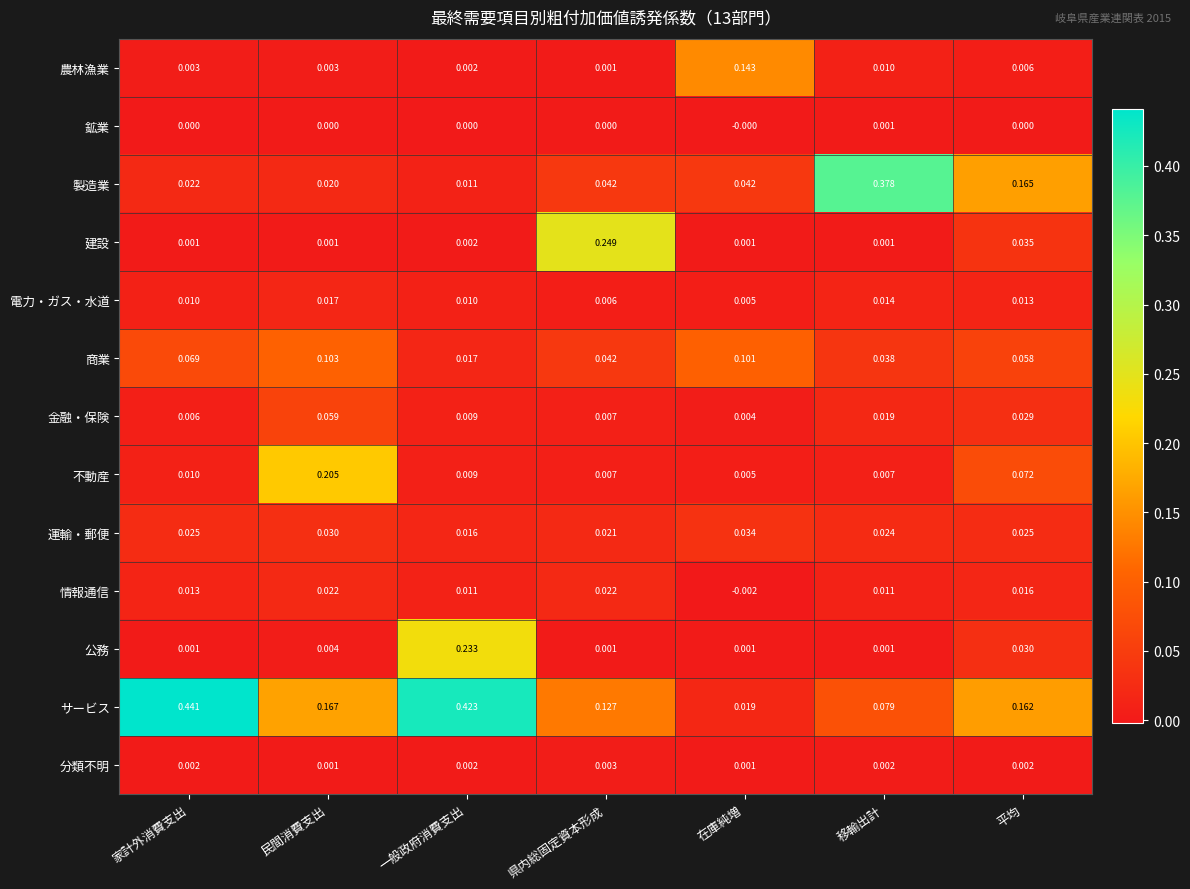

Which category has the highest value in the 商業 series?

民間消費支出